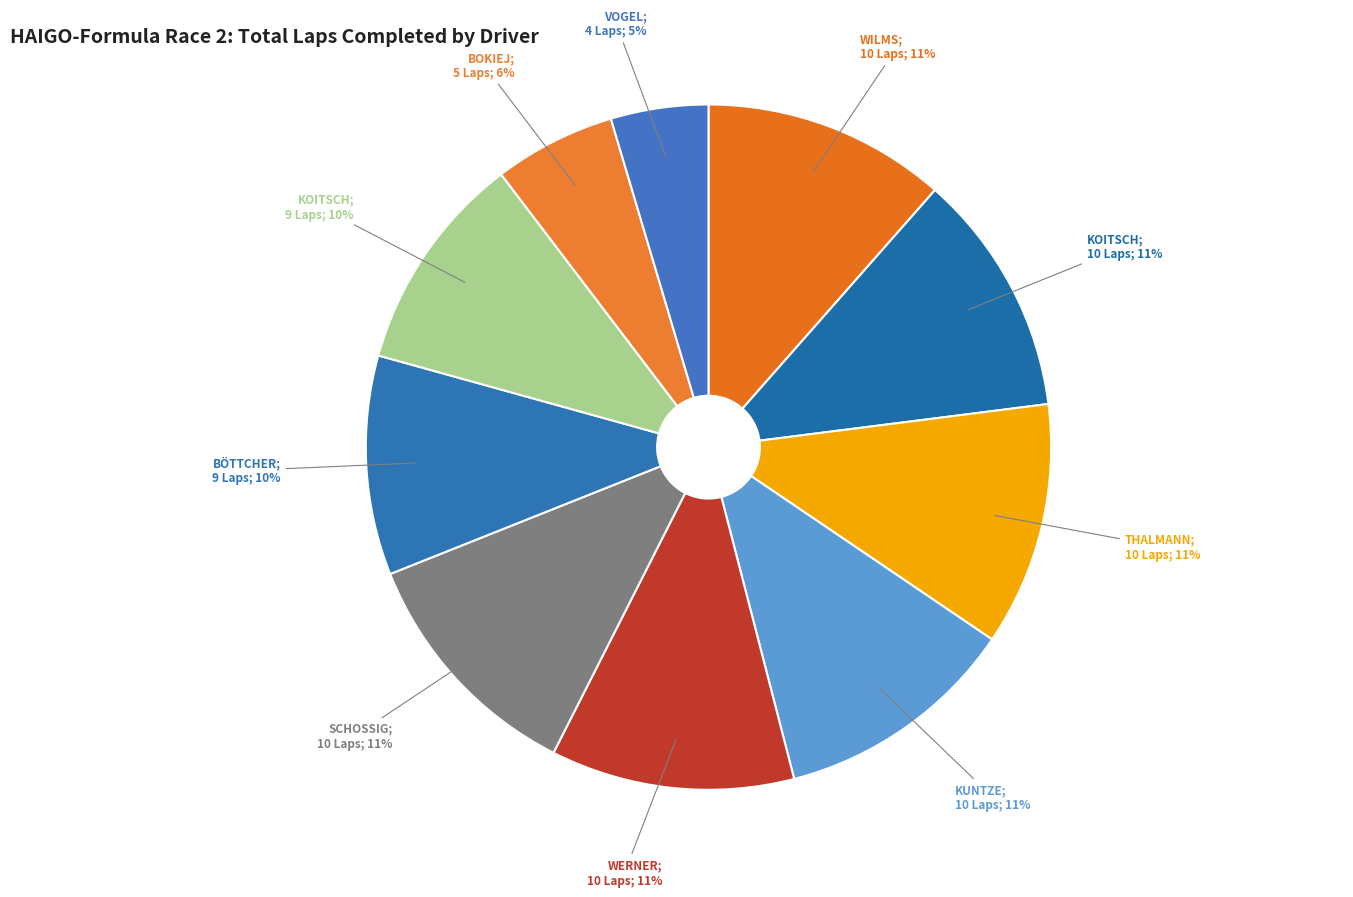

Is there a majority slice in this chart?

No